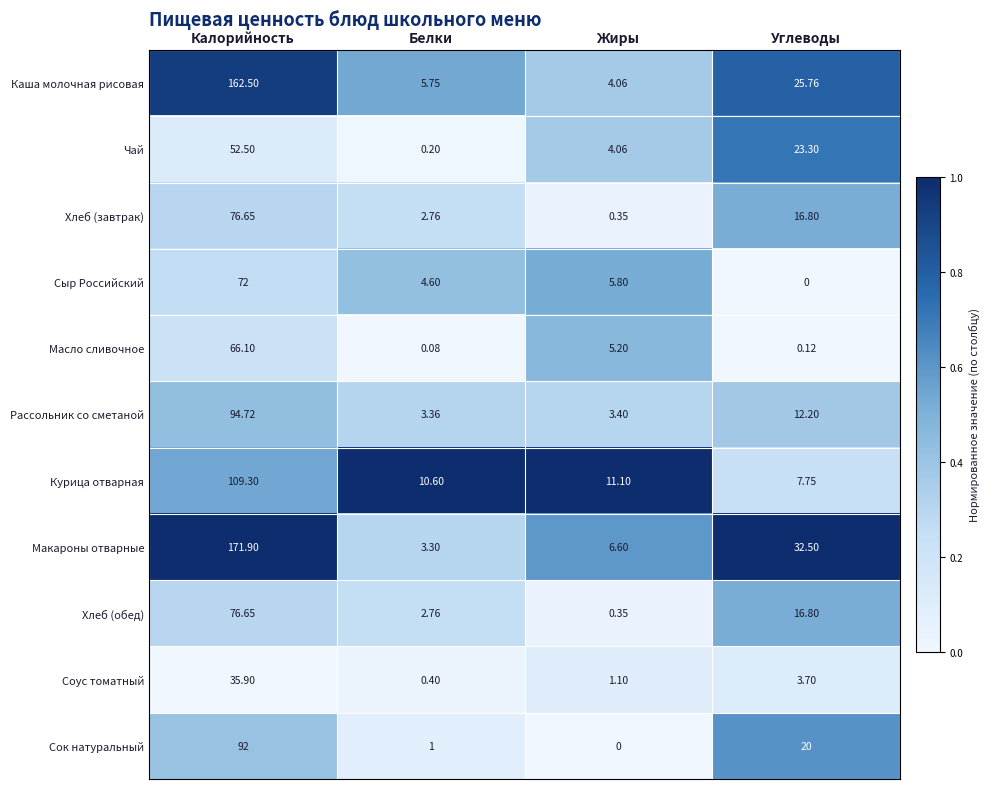

Is the value of Макароны отварные at Жиры greater than the value of Рассольник со сметаной at Углеводы?

No